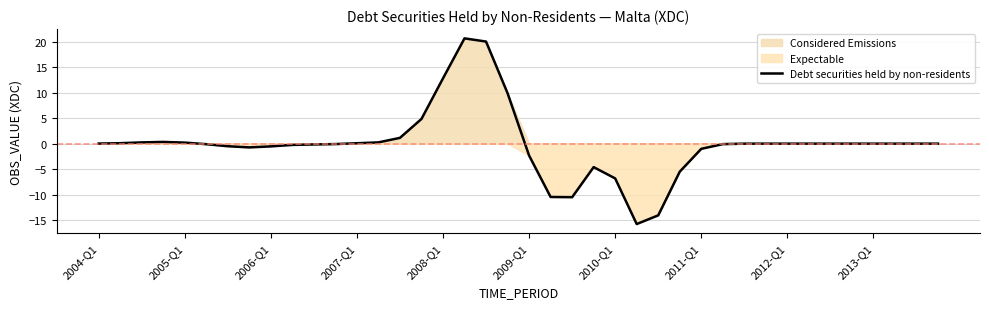

What is the difference between the values at 10 and 29?

0.1